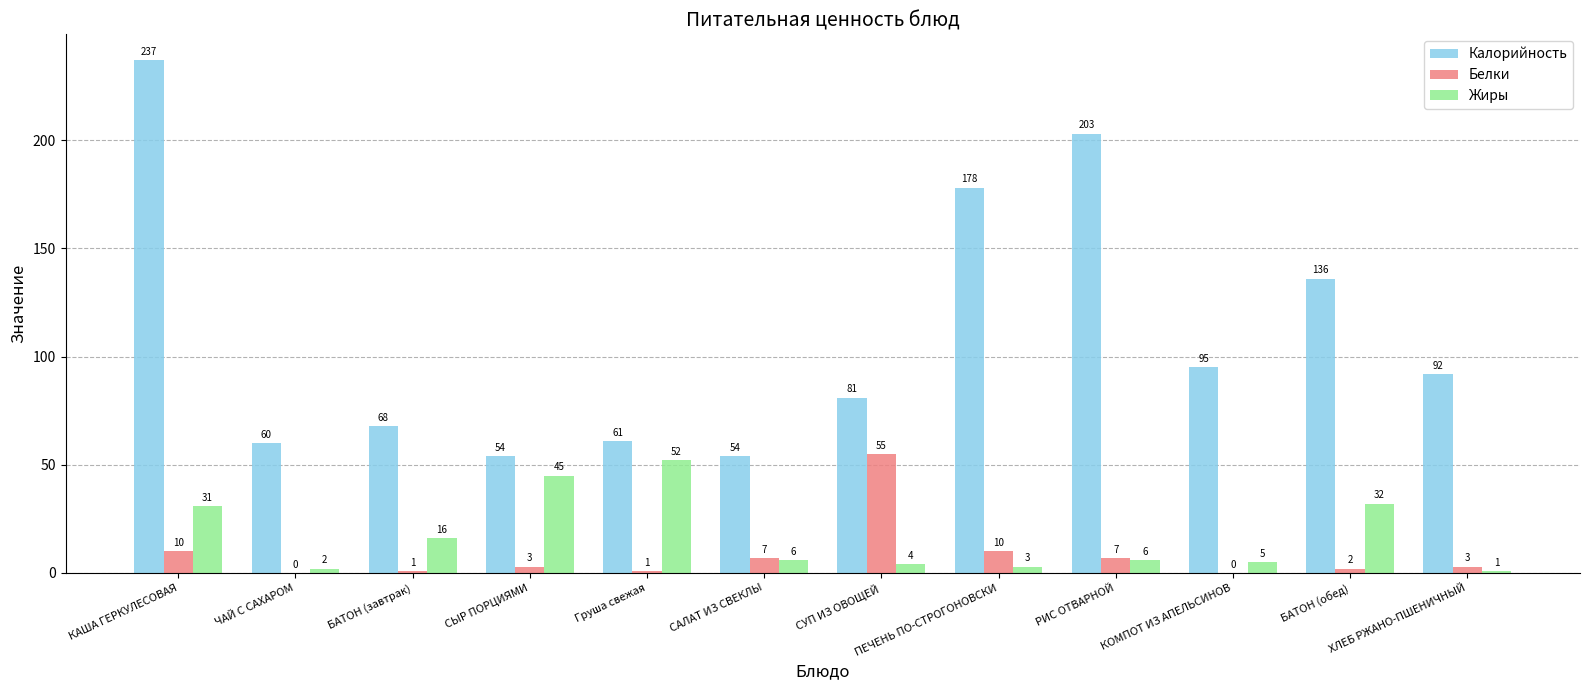

How many categories are shown in the chart?

12